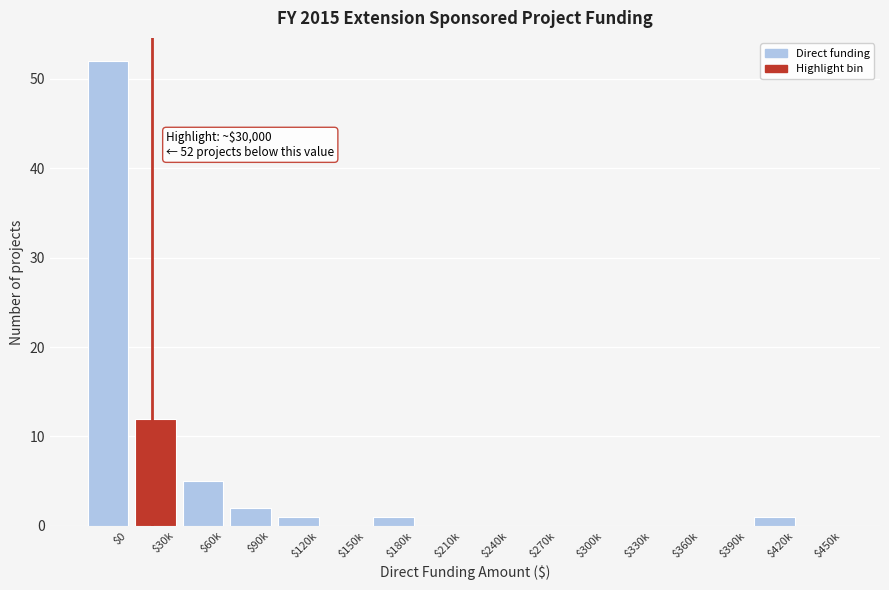

Which category has the highest value across all series?

$0